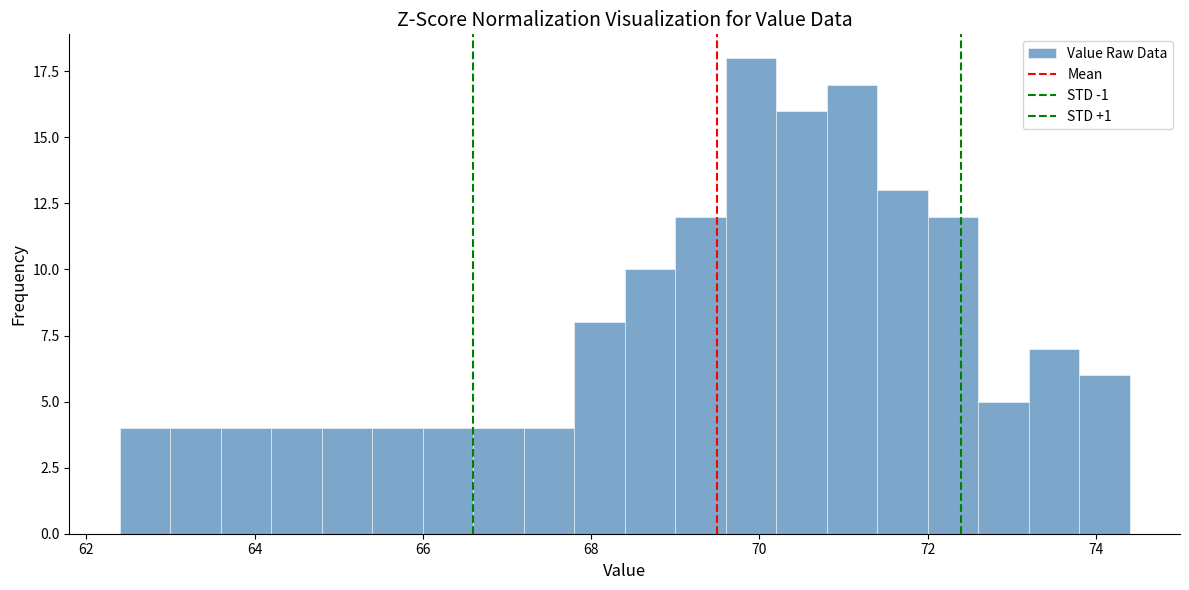

Around what value on the x-axis is the tallest bar? Give the approximate position of its centre, as read against the axis.

70.0